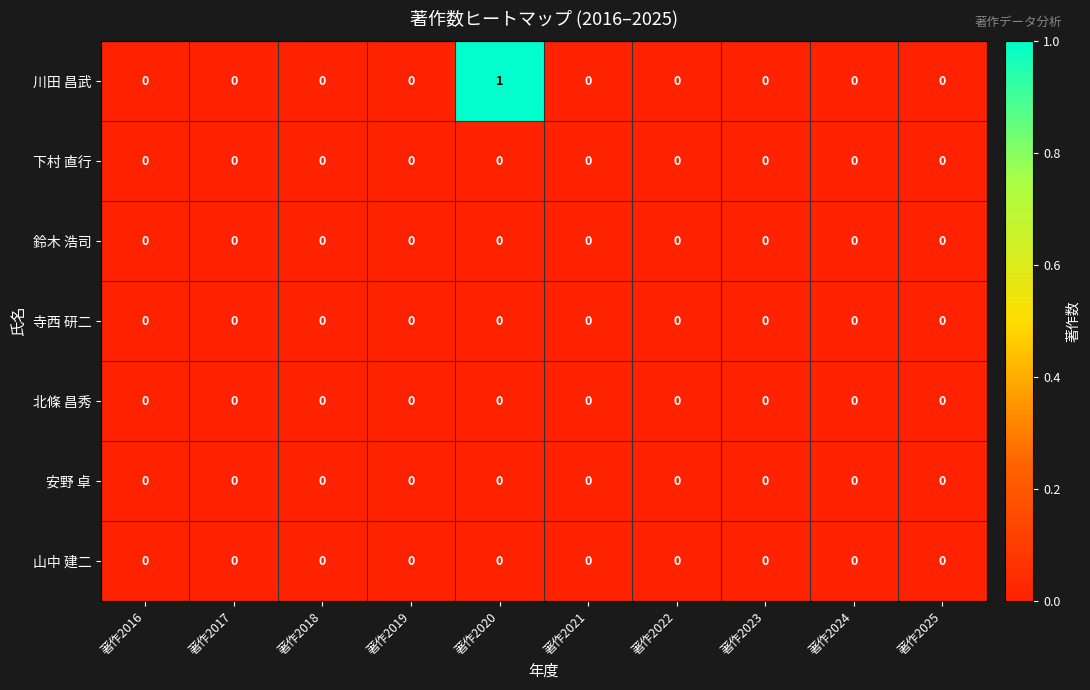

At which category does the chart reach its peak across all series?

著作2020